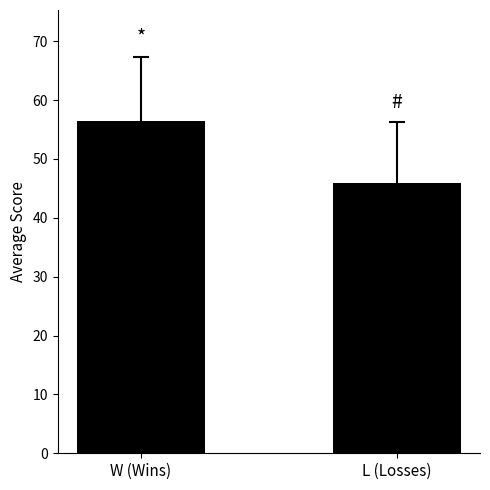

The value at W (Wins) is 56.5. True or false?

True